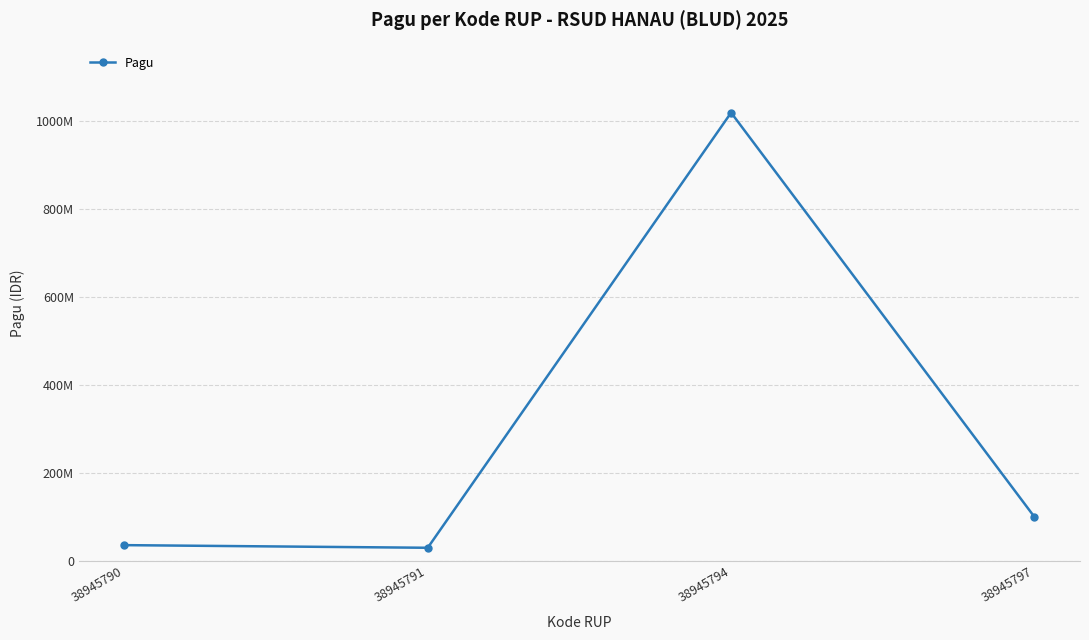

What is the sum of all values?

1186000000